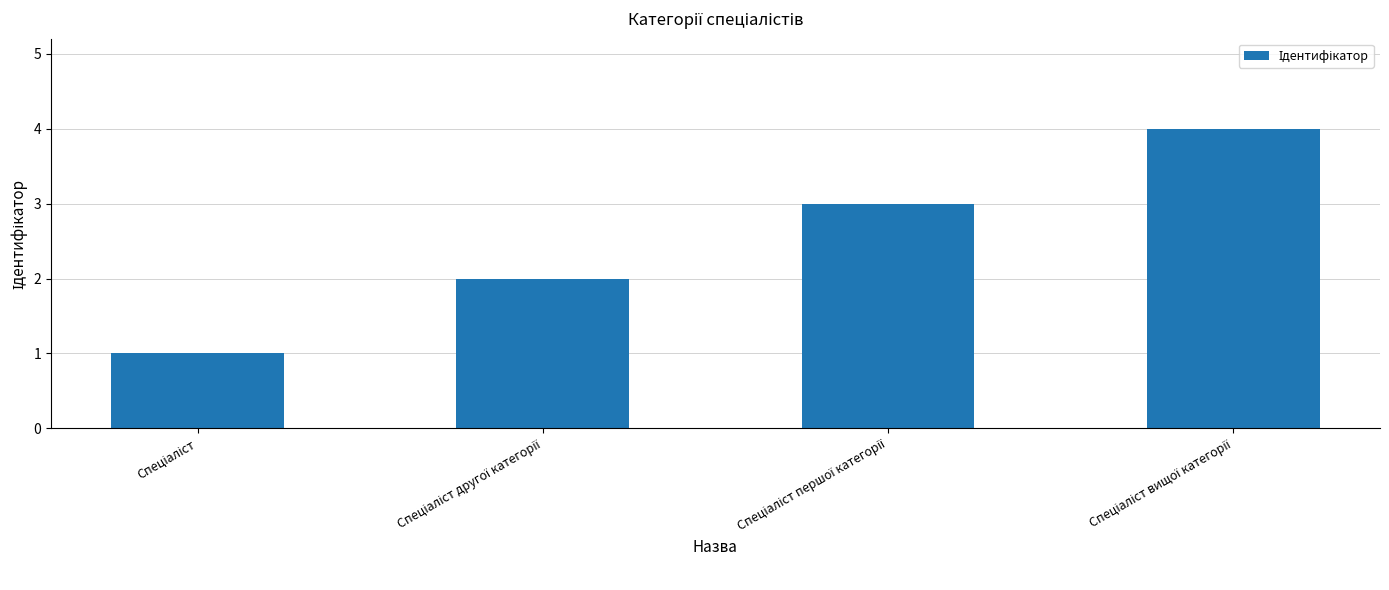

What is the maximum value shown in the chart?

4